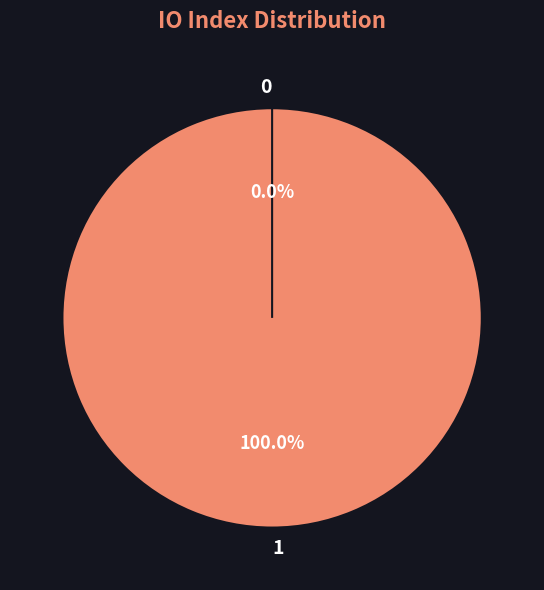

Which slice represents more than half of the pie?

1